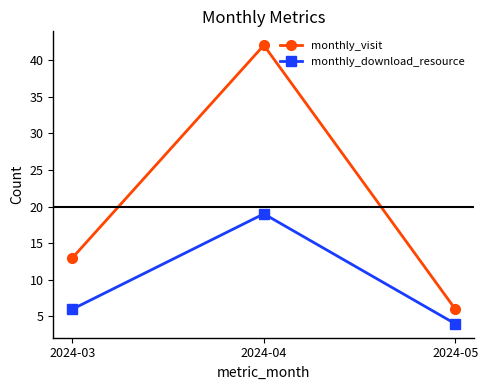

Which series has the widest spread of values?

monthly_visit